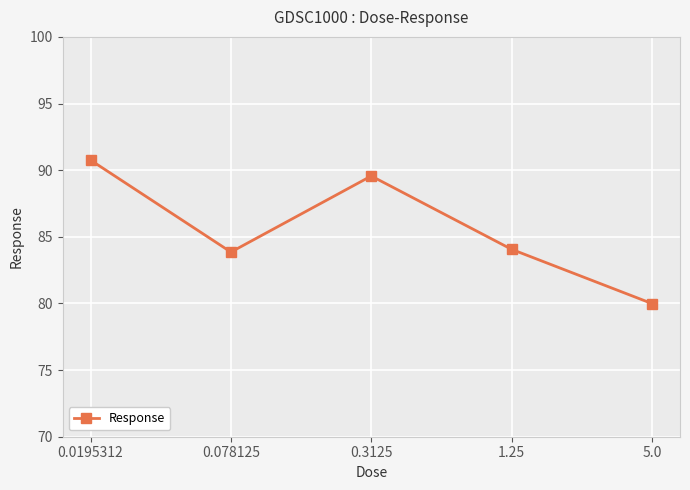

How many lines are shown in the chart?

1